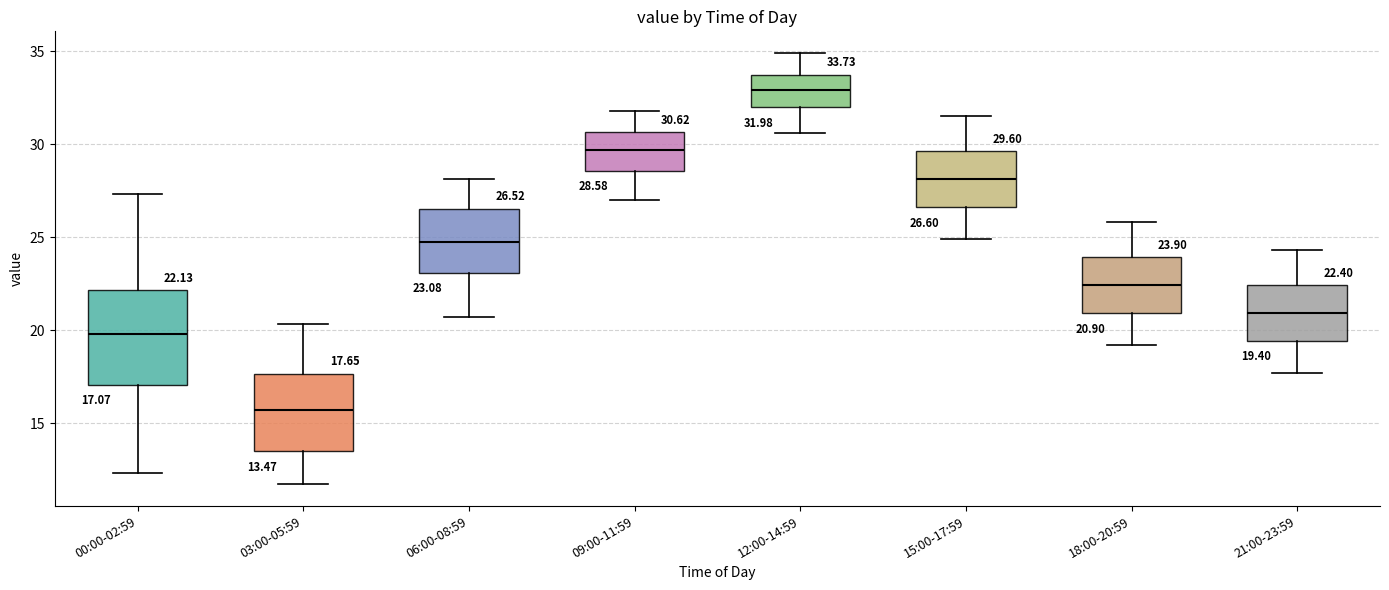

Comparing the boxes themselves (not the whiskers), which one is the tallest?

00:00-02:59